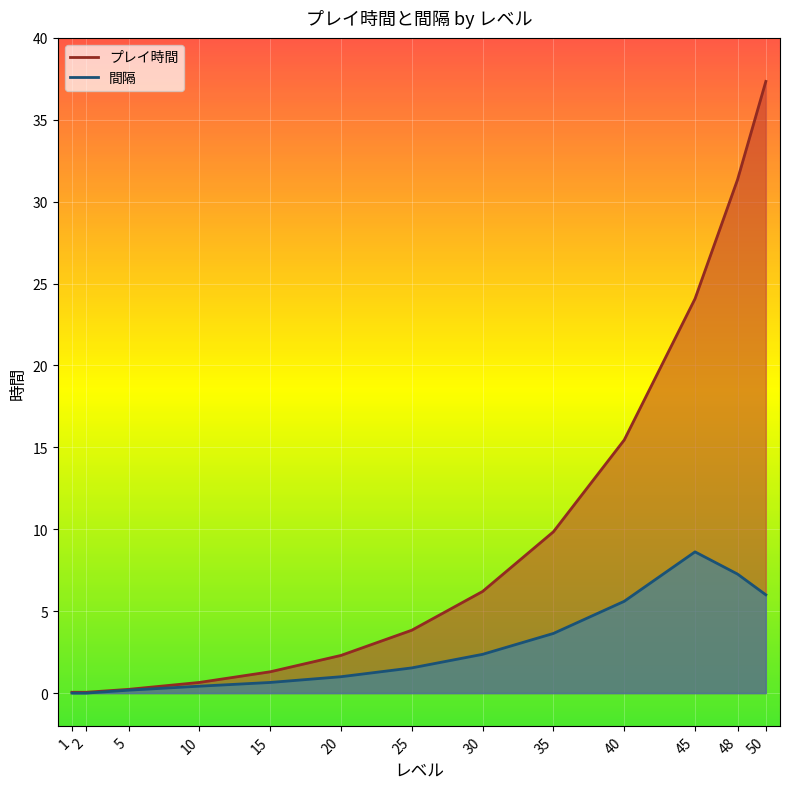

Rank the series by their maximum value, from lowest to highest.

間隔, プレイ時間